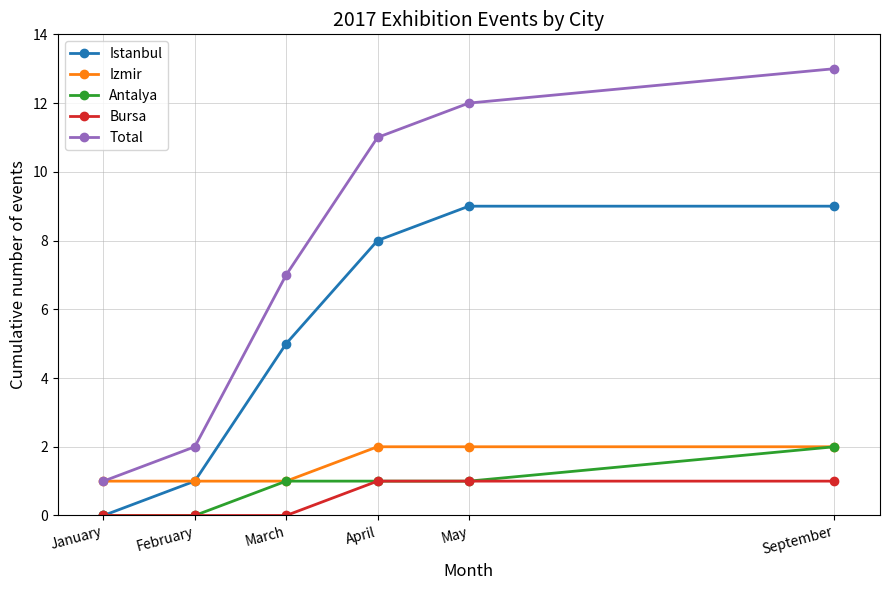

Reading left to right, extract all data points from this chart.

Istanbul: January=0	February=1	March=5	April=8	May=9	September=9
Izmir: January=1	February=1	March=1	April=2	May=2	September=2
Antalya: January=0	February=0	March=1	April=1	May=1	September=2
Bursa: January=0	February=0	March=0	April=1	May=1	September=1
Total: January=1	February=2	March=7	April=11	May=12	September=13